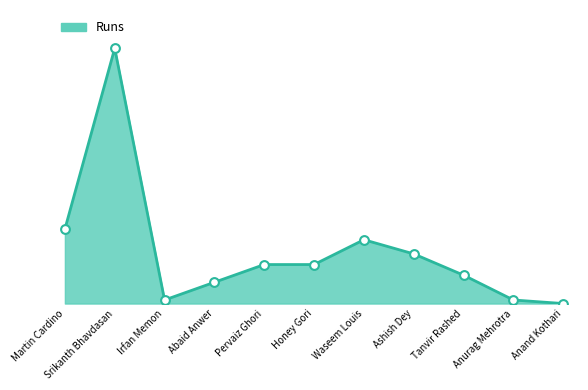

What is the change in value from Waseem Louis to Anurag Mehrotra?

-17